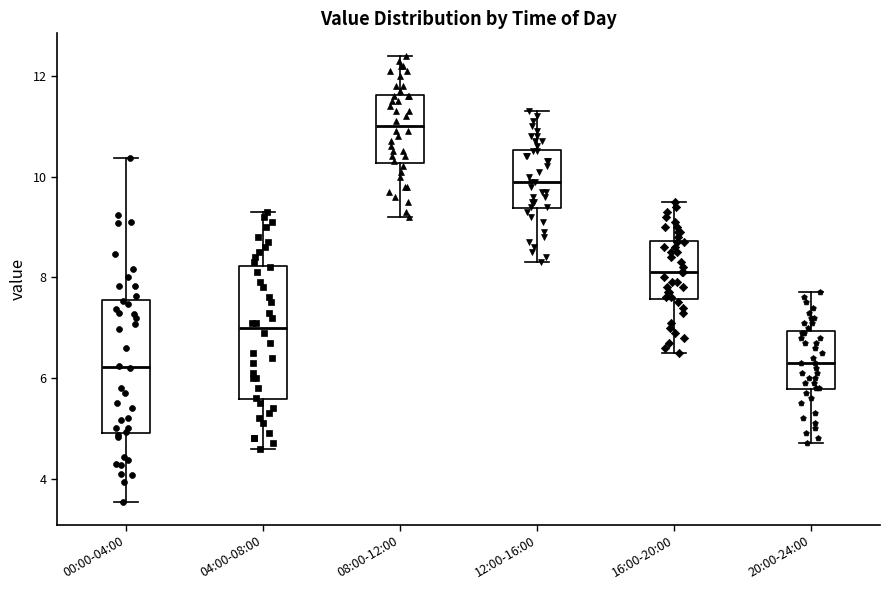

Where does the median line of the box for 20:00-24:00 sit on the y-axis? The values are not printed on the chart, so give them approximately, as read against the axis.

6.4